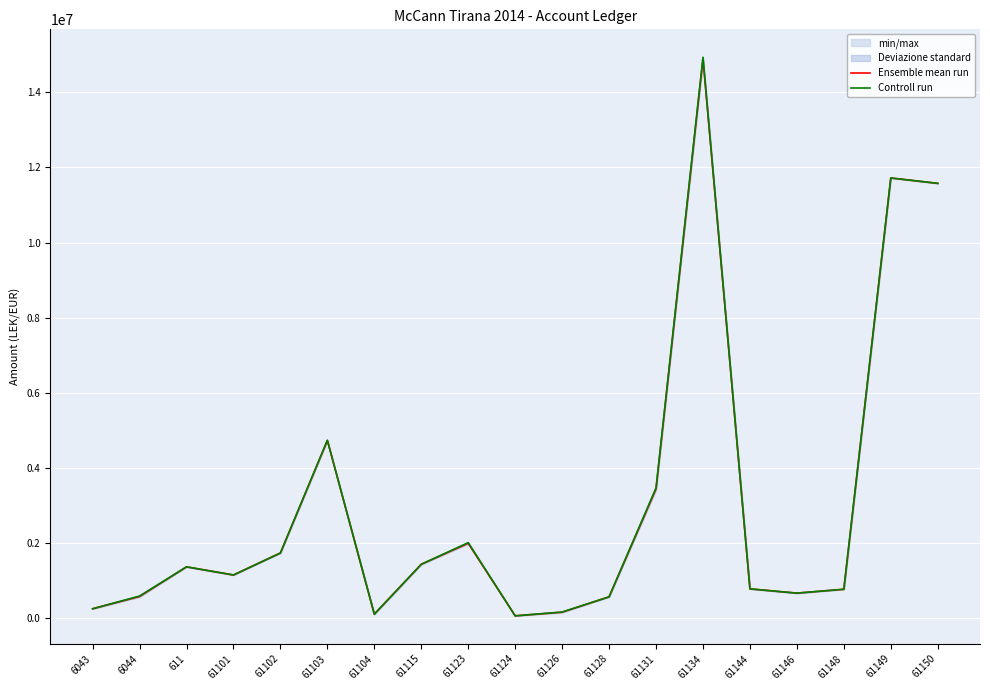

Count the number of data series in this chart.

2